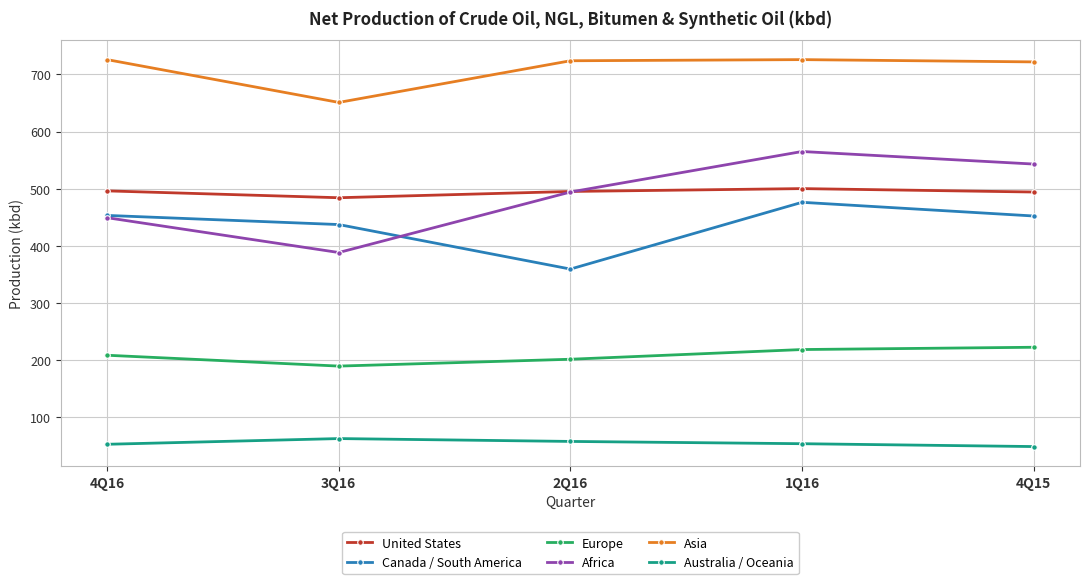

List the labels in order of Africa value, largest first.

1Q16, 4Q15, 2Q16, 4Q16, 3Q16